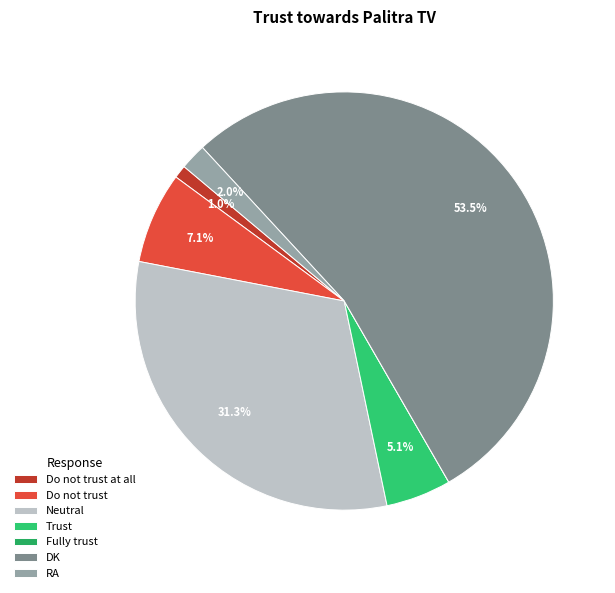

Between Do not trust at all and DK, which is larger?

DK